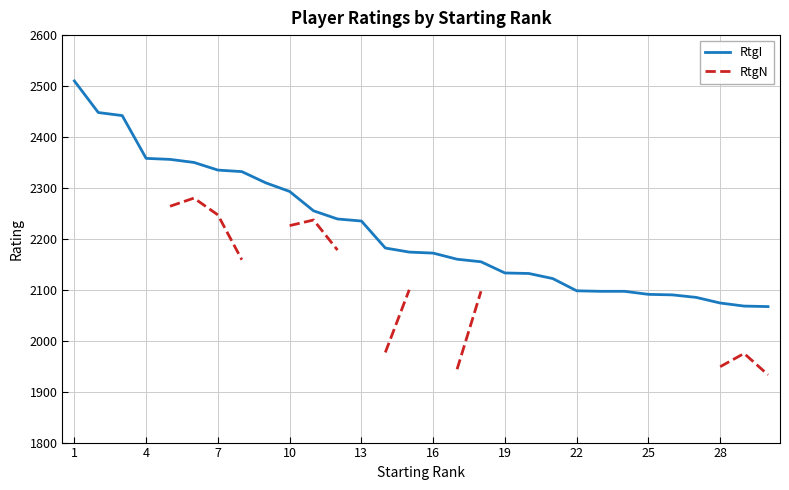

The RtgI series shows 3740.2 at 28. True or false?

False